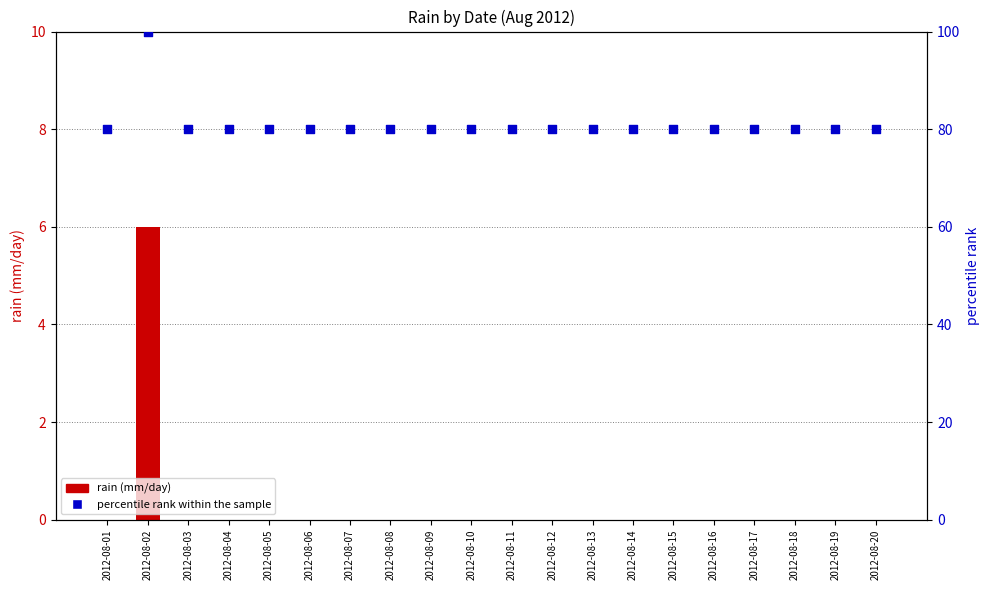

Is the value of rain (mm/day) at 2012-08-01 greater than the value of percentile rank at 2012-08-07?

No